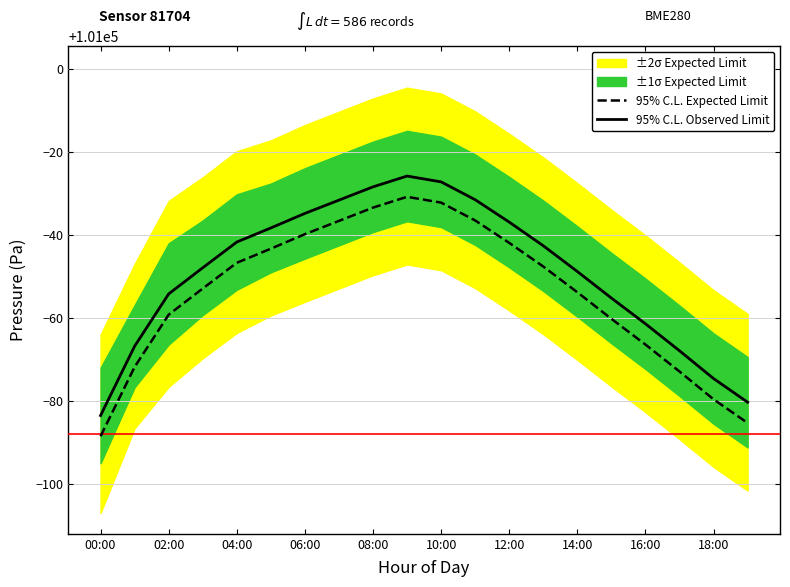

Reading left to right, what are all the values shown in this chart?

95% C.L. Expected Limit: 100911.5	100928.2	100940.8	100947.1	100953.3	100956.7	100960.2	100963.4	100966.6	100969.2	100967.8	100963.5	100958.1	100952.4	100946.2	100939.8	100933.6	100927.1	100920.4	100914.7
95% C.L. Observed Limit: 100916.5	100933.2	100945.8	100952.1	100958.3	100961.7	100965.2	100968.4	100971.6	100974.2	100972.8	100968.5	100963.1	100957.4	100951.2	100944.8	100938.6	100932.1	100925.4	100919.7